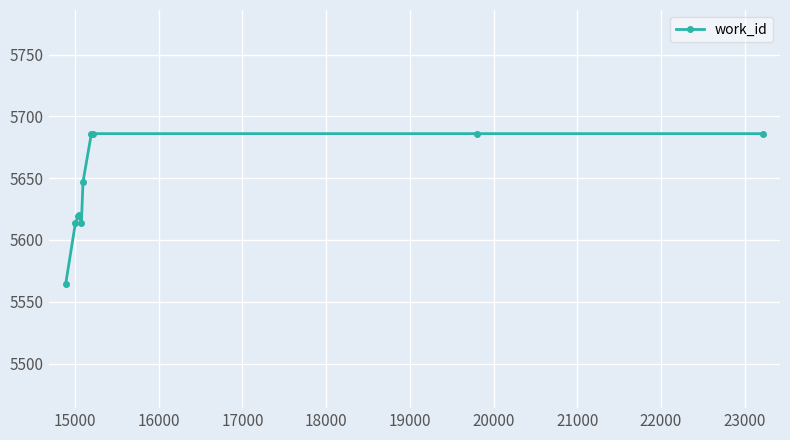

What is the value of the 10th point from the left?

5686